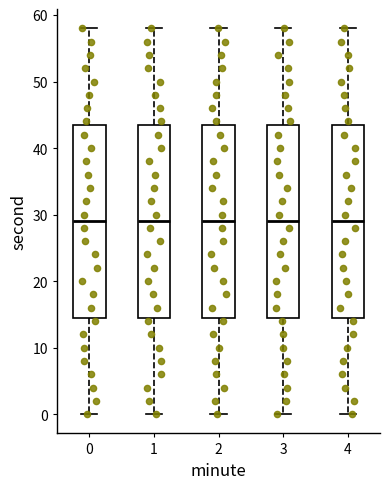

Reading left to right, read every box against the y-axis: the position of its median line, the range the box covers, and the ends of its whiskers. The values are not printed on the chart, so give them approximately, as read against the axis.

0: median 29, box 15 to 44, whiskers 0 to 58
1: median 29, box 15 to 44, whiskers 0 to 58
2: median 29, box 15 to 44, whiskers 0 to 58
3: median 29, box 15 to 44, whiskers 0 to 58
4: median 29, box 15 to 44, whiskers 0 to 58